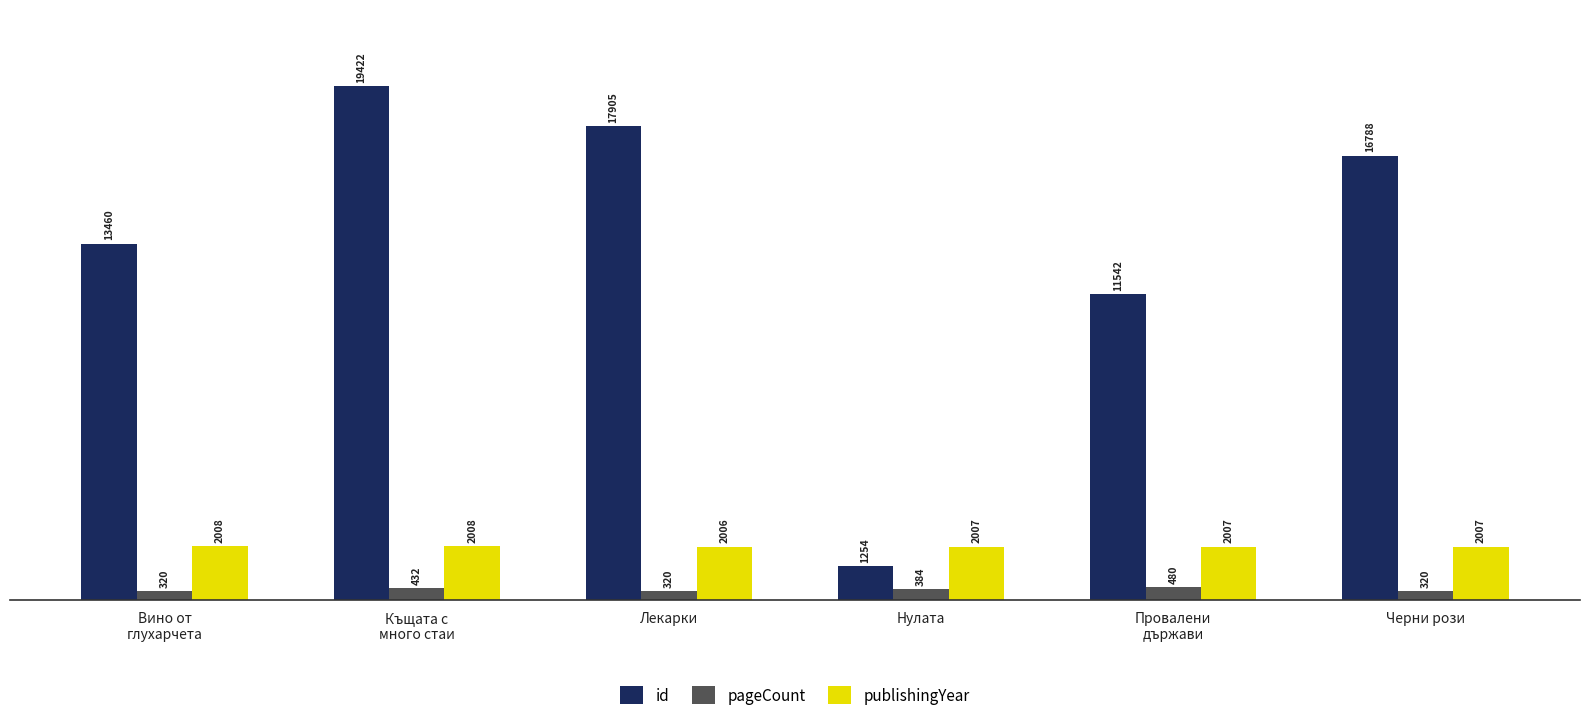

How many values in the id series are below 16788?

3